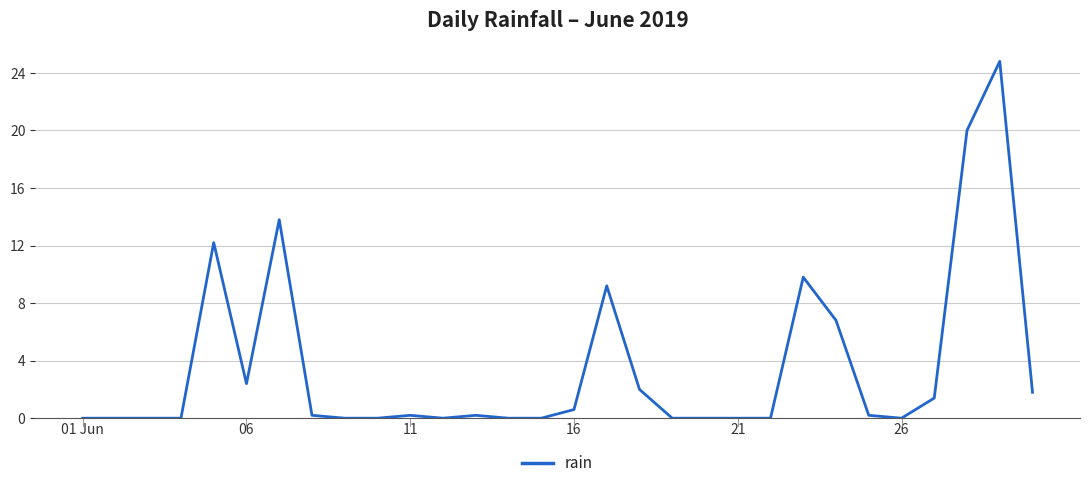

True or false: there are more than 2 points higher than both neighbors.

True